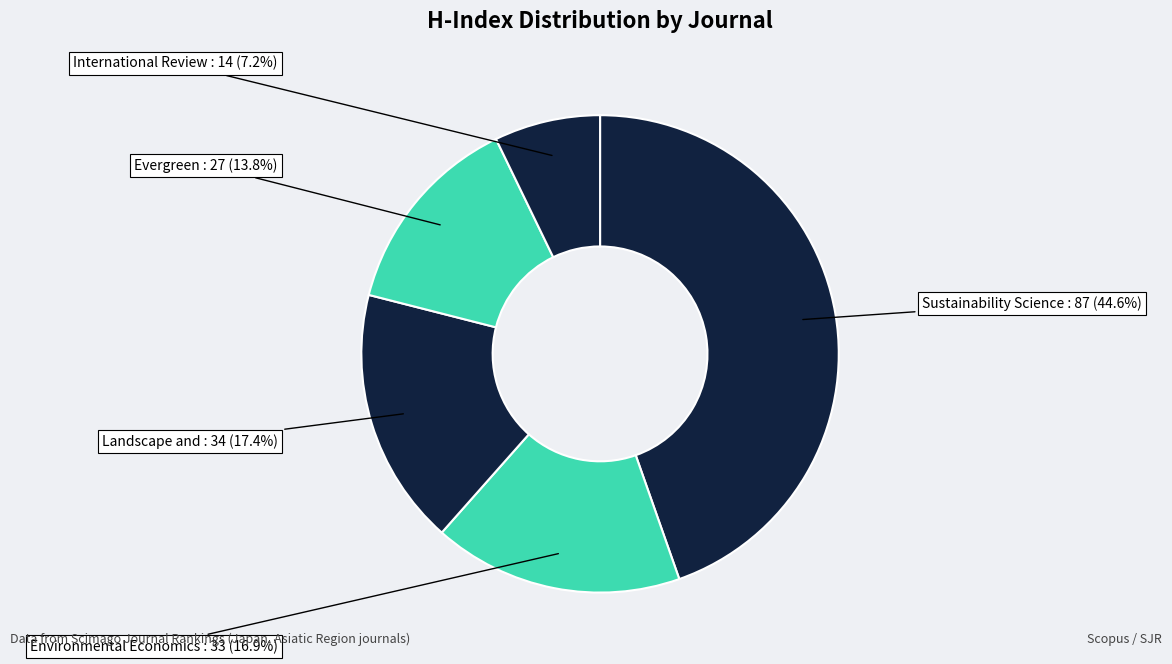

How many segments does this pie chart have?

5